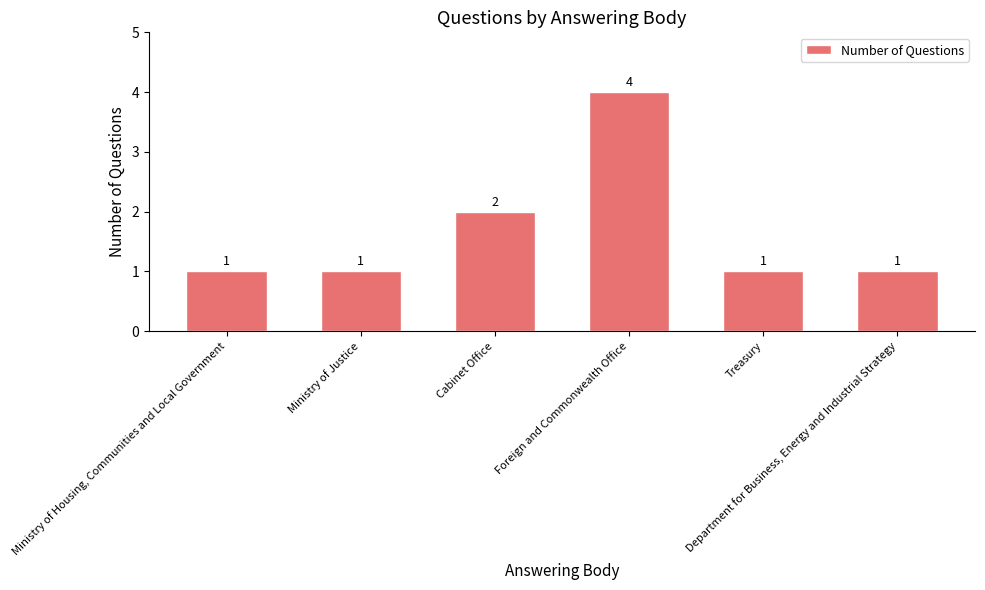

Where is the data nearest to the value 2?

Cabinet Office